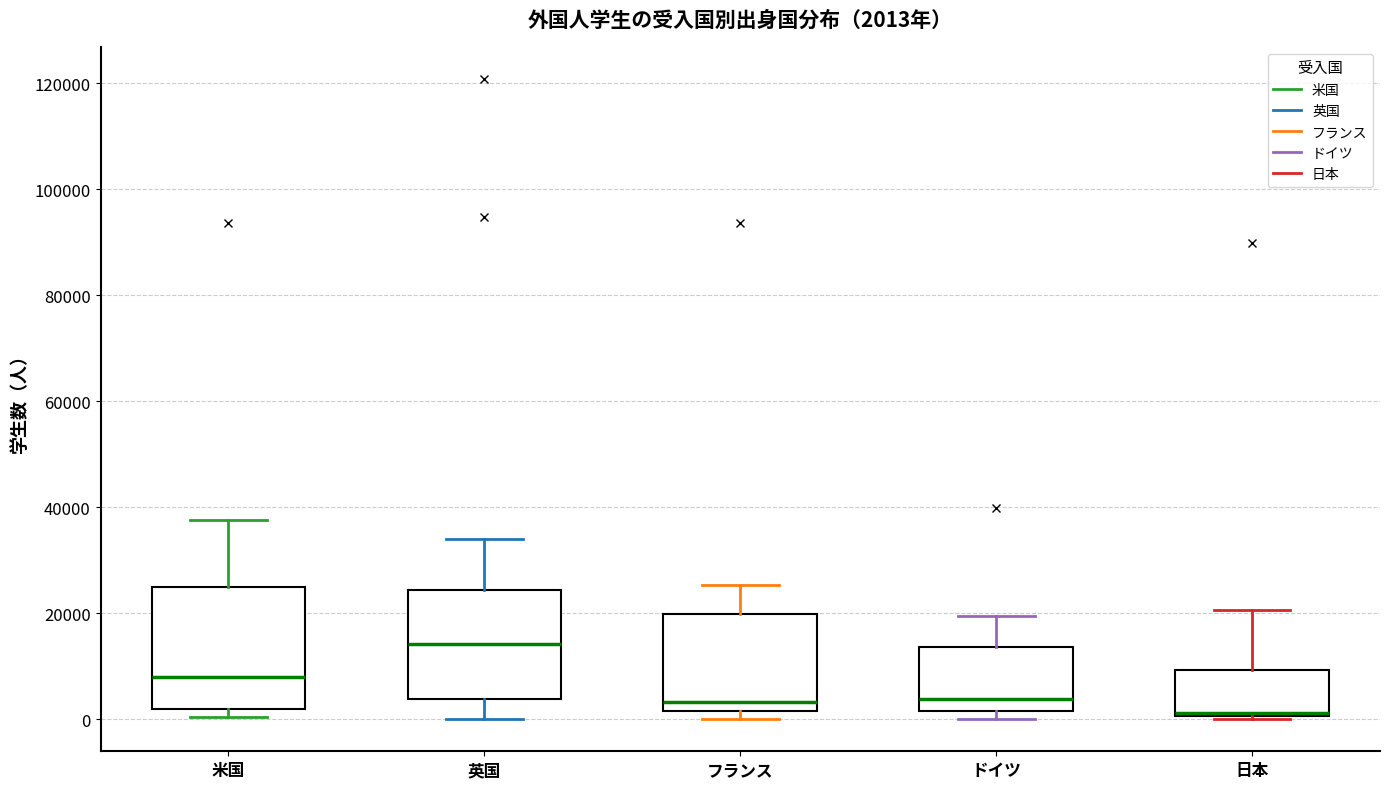

Which box is the tallest, from its lower edge to its upper edge?

米国